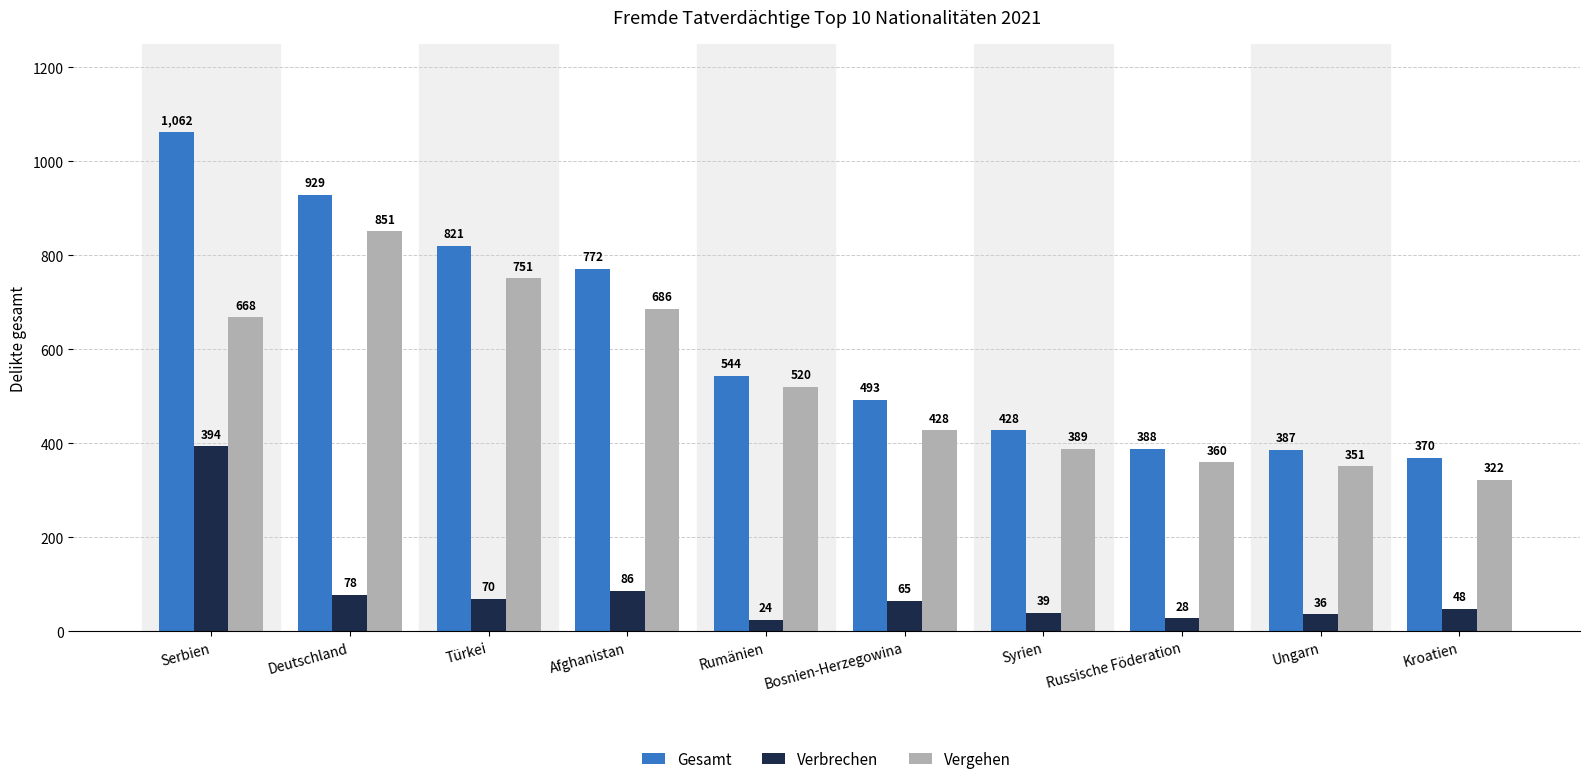

Which series has the widest spread of values?

Gesamt